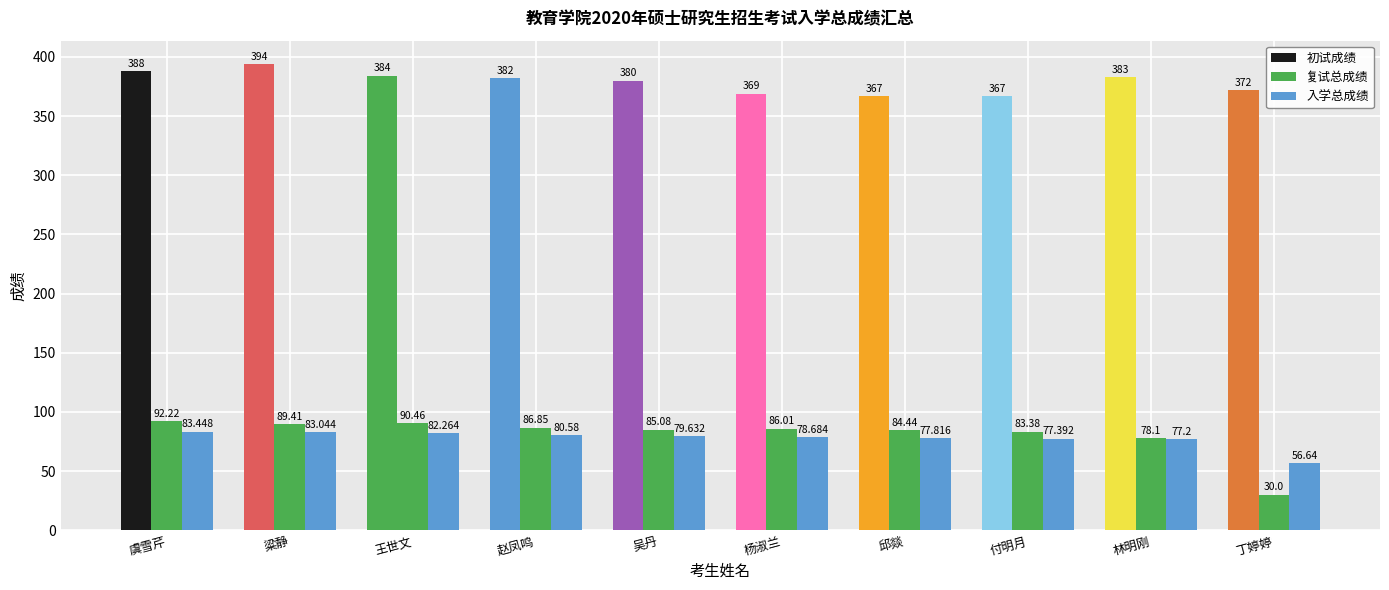

How many data points does each series have?

10